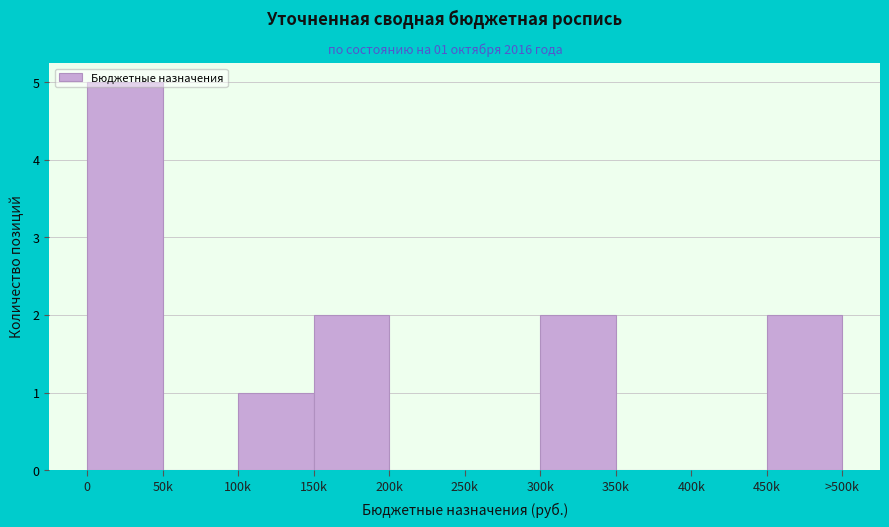

The chart shows a value of -2 at 250k. True or false?

False